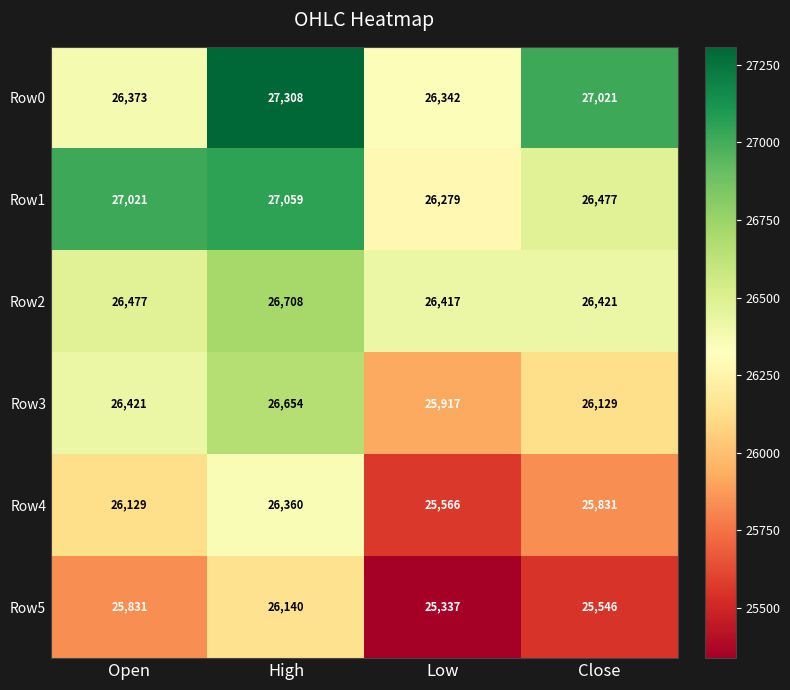

Reading left to right, extract all data points from this chart.

Row0: Open=26373	High=27308	Low=26342	Close=27021
Row1: Open=27021	High=27059	Low=26279	Close=26477
Row2: Open=26477	High=26708	Low=26417	Close=26421
Row3: Open=26421	High=26654	Low=25917	Close=26129
Row4: Open=26129	High=26360	Low=25566	Close=25831
Row5: Open=25831	High=26140	Low=25337	Close=25546